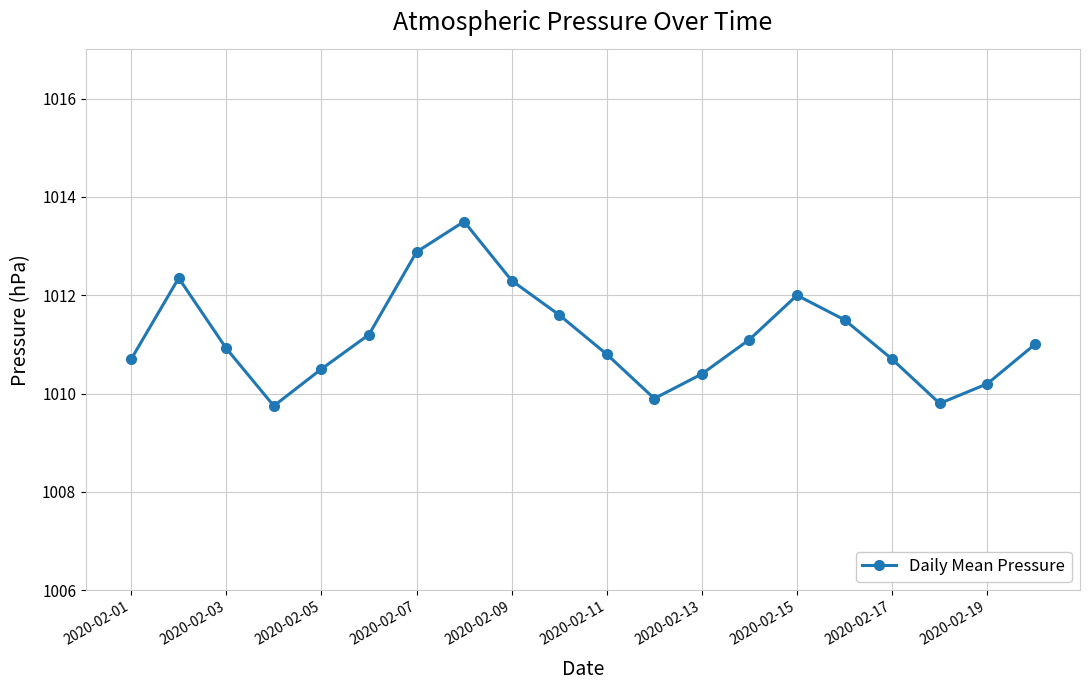

What is the value of the 4th point from the left?

1009.8